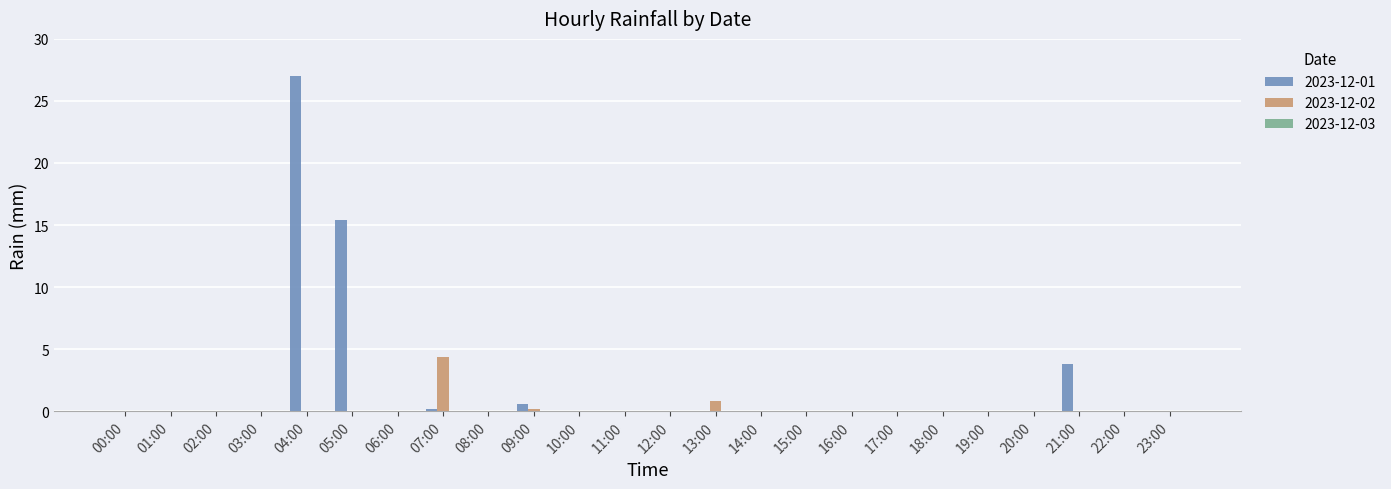

Which series has the largest total across all categories?

2023-12-01